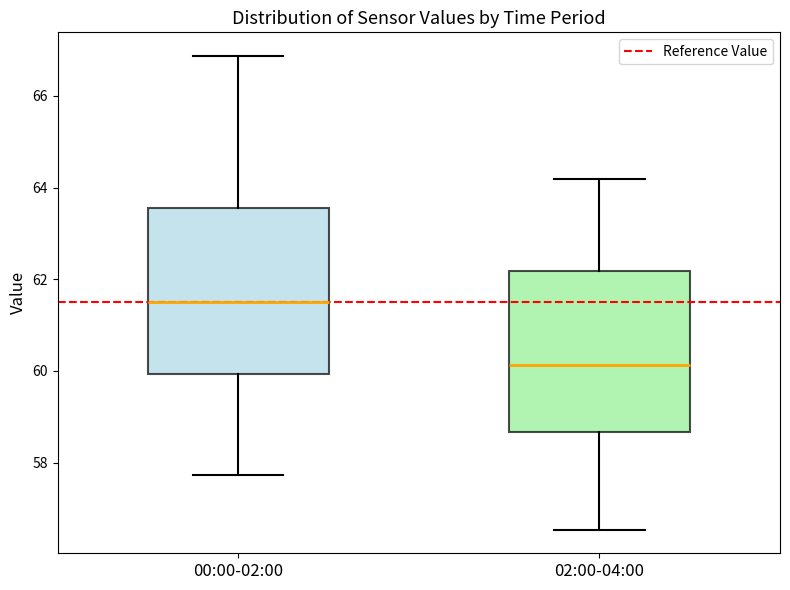

Reading left to right, read every box against the y-axis: the position of its median line, the range the box covers, and the ends of its whiskers. The values are not printed on the chart, so give them approximately, as read against the axis.

00:00-02:00: median 61.6, box 60.0 to 63.6, whiskers 57.8 to 66.8
02:00-04:00: median 60.2, box 58.6 to 62.2, whiskers 56.6 to 64.2